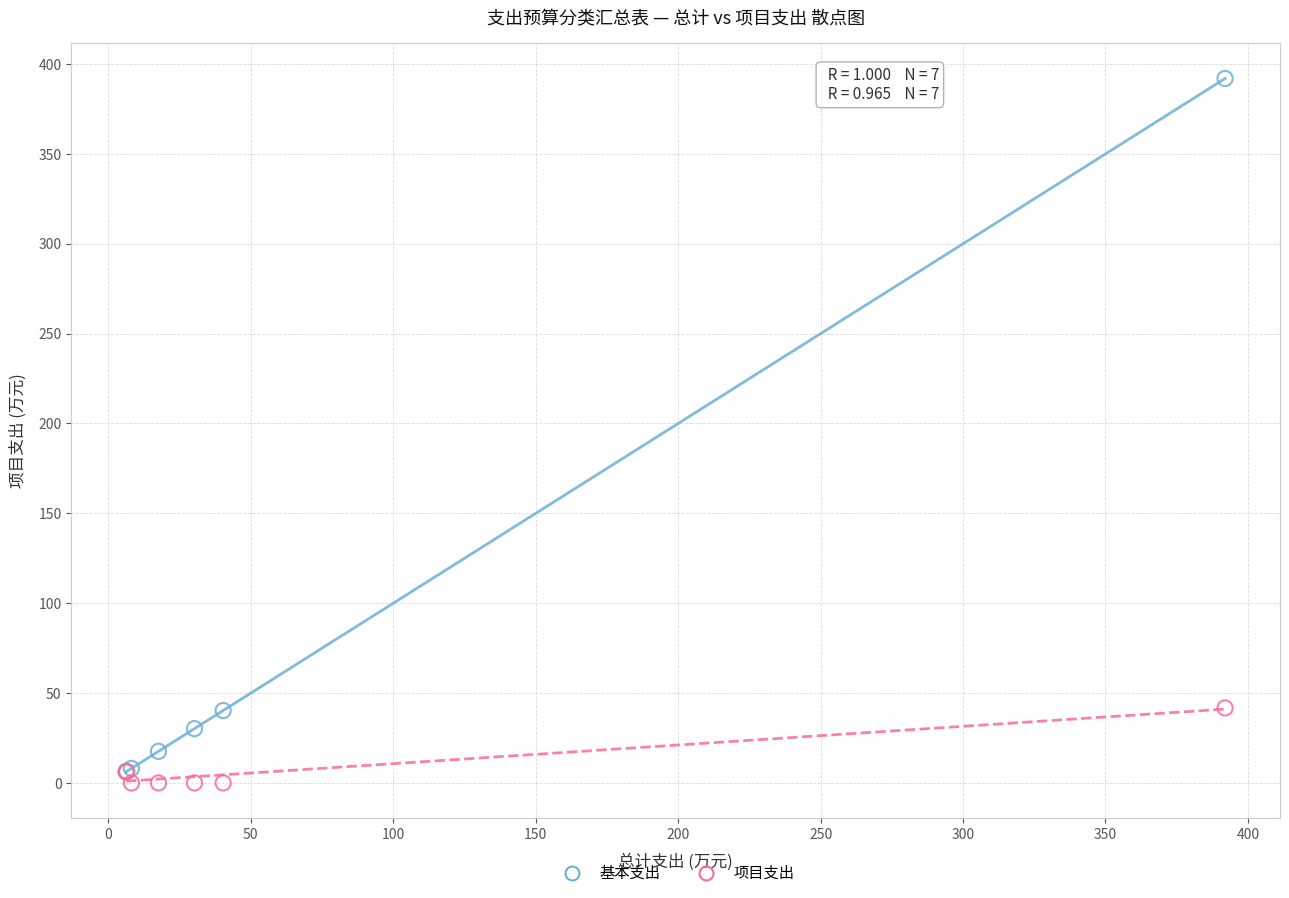

Which series contains the lowest Y value?

项目支出